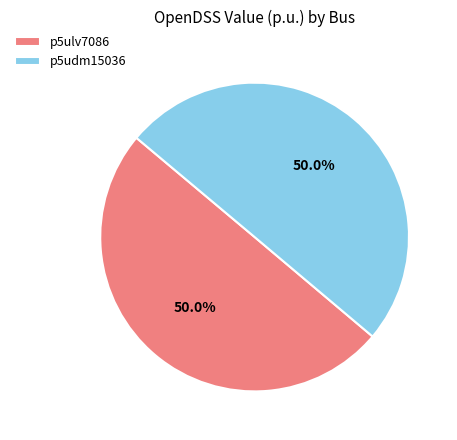

How much of the chart is everything except p5udm15036?

50.0%